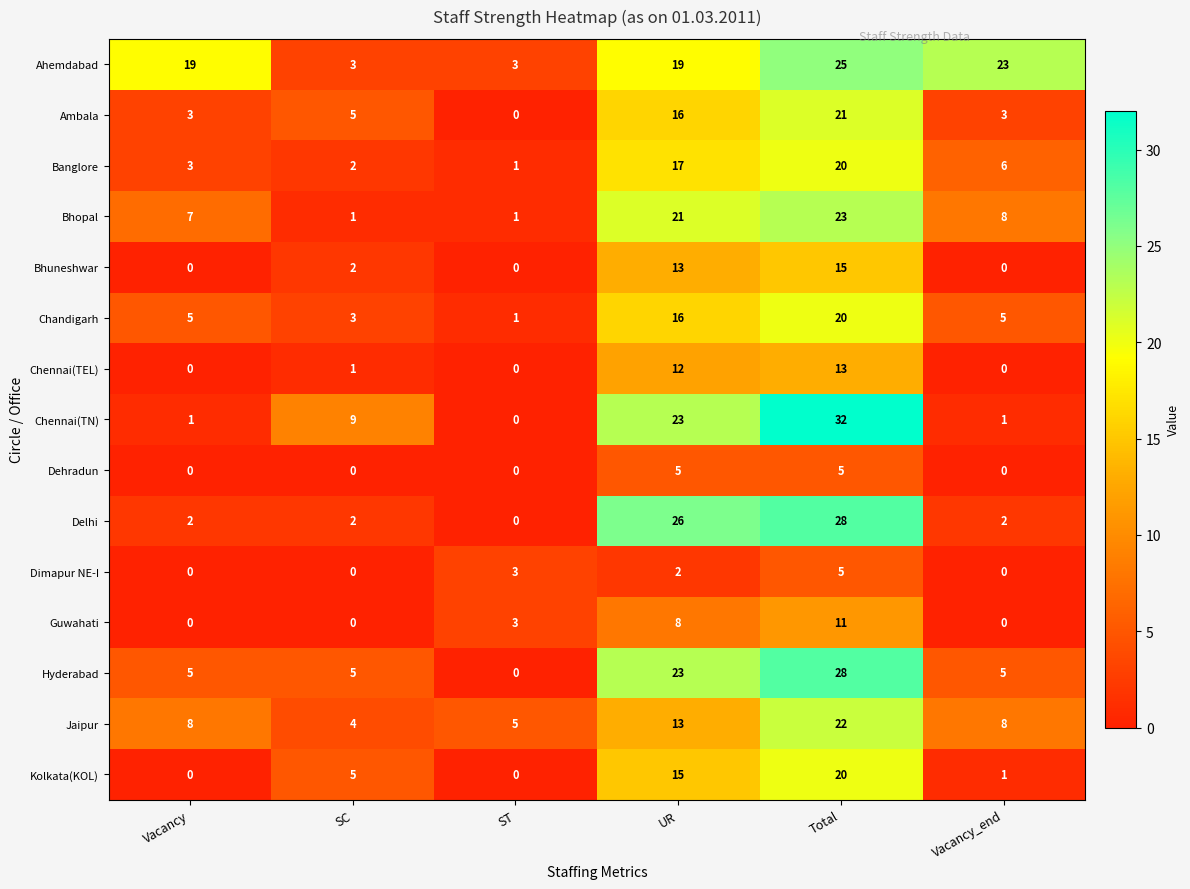

At which category does the chart reach its peak across all series?

Total